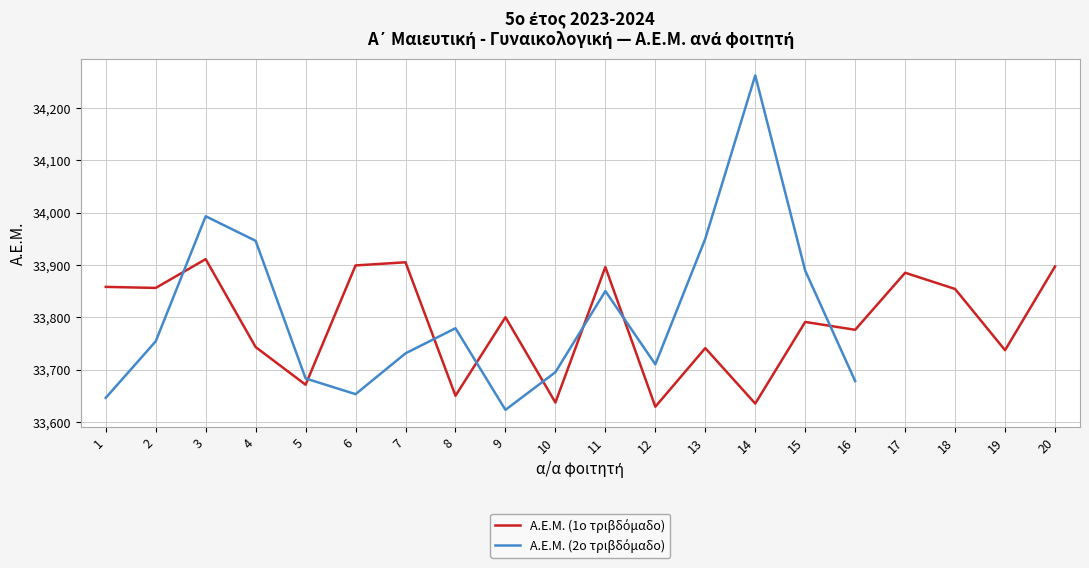

How many points are lower than both their immediate neighbors (excluding endpoints)?

8